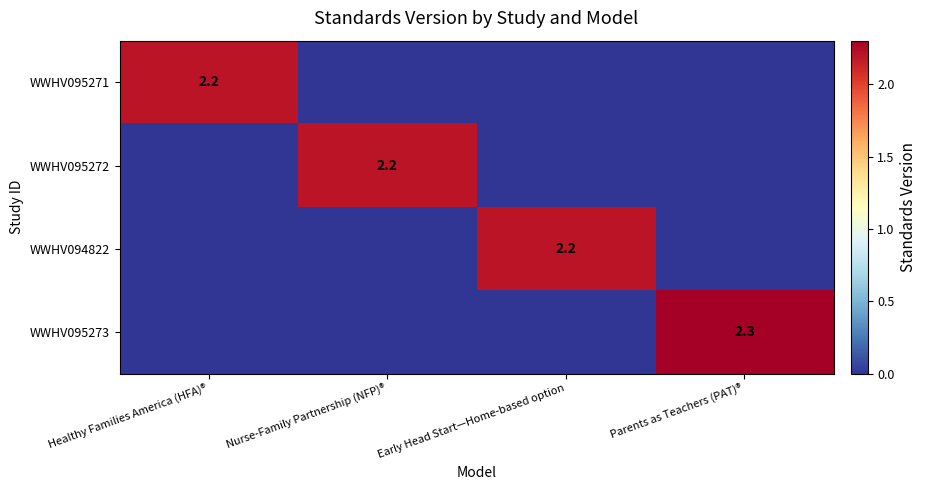

Is it true that WWHV094822 equals 3.0 at Early Head Start—Home-based option?

False